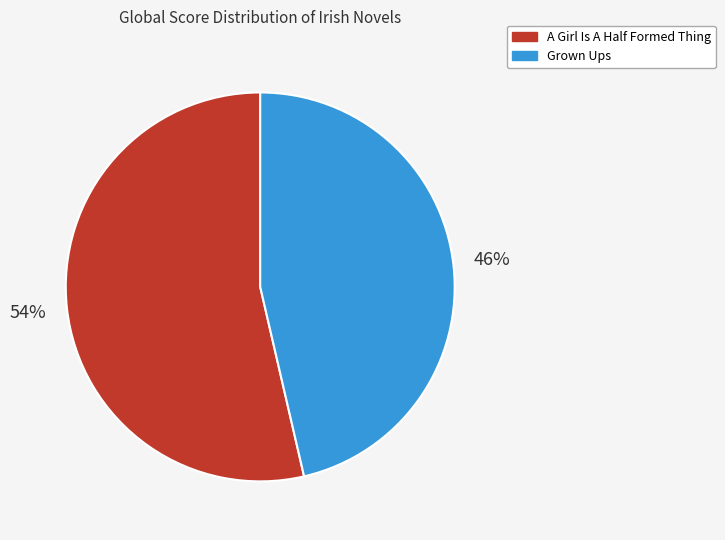

The A Girl Is A Half Formed Thing slice represents 67% of the pie. True or false?

False